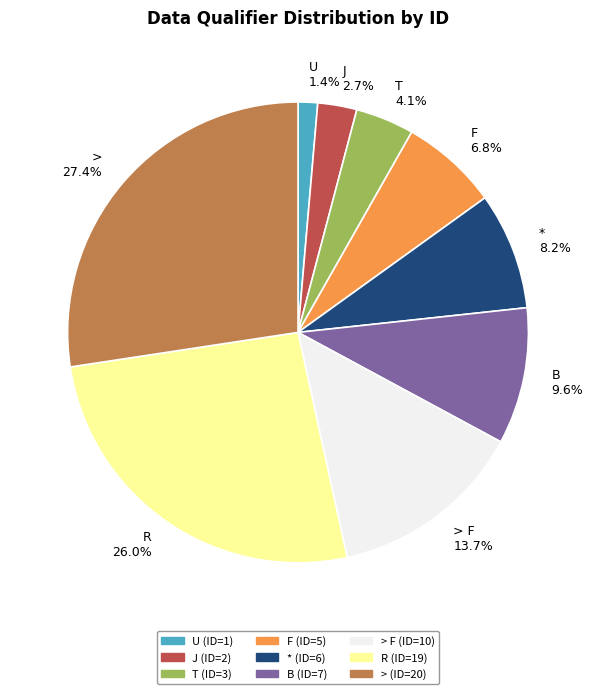

Rank the categories by value from highest to lowest.

> 27.4%, R 26.0%, > F 13.7%, B 9.6%, * 8.2%, F 6.8%, T 4.1%, J 2.7%, U 1.4%